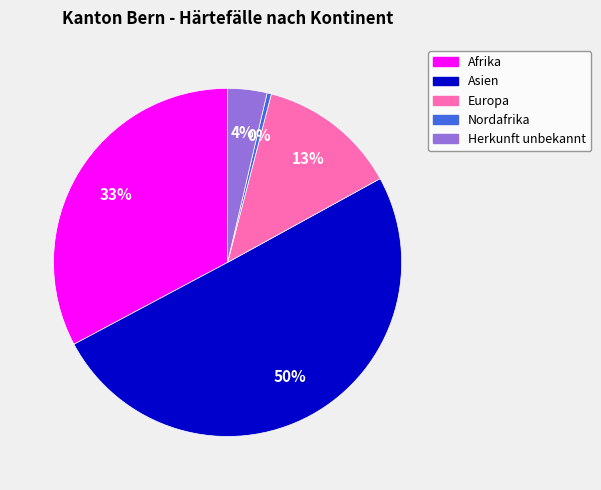

Which category has the biggest portion of the pie?

Asien